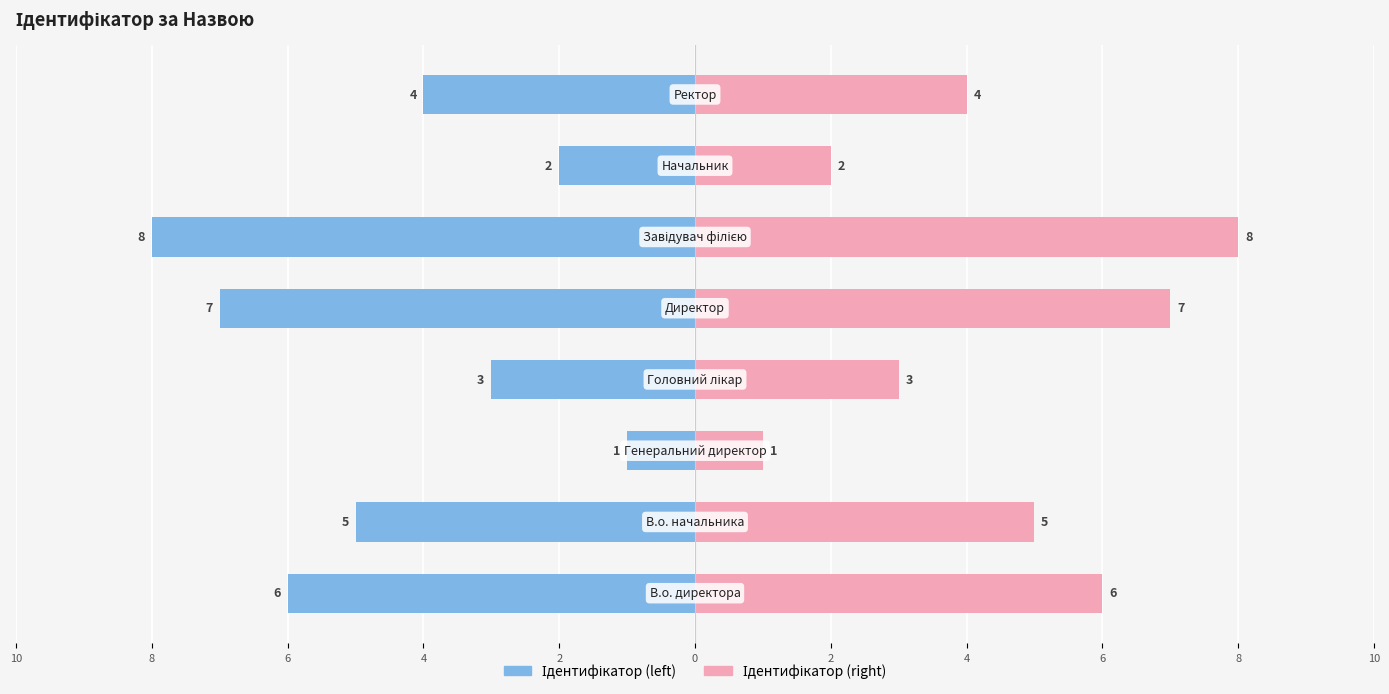

Reading right to left, extract all data points from this chart.

Ідентифікатор (left): -4	-2	-8	-7	-3	-1	-5	-6
Ідентифікатор (right): 4	2	8	7	3	1	5	6